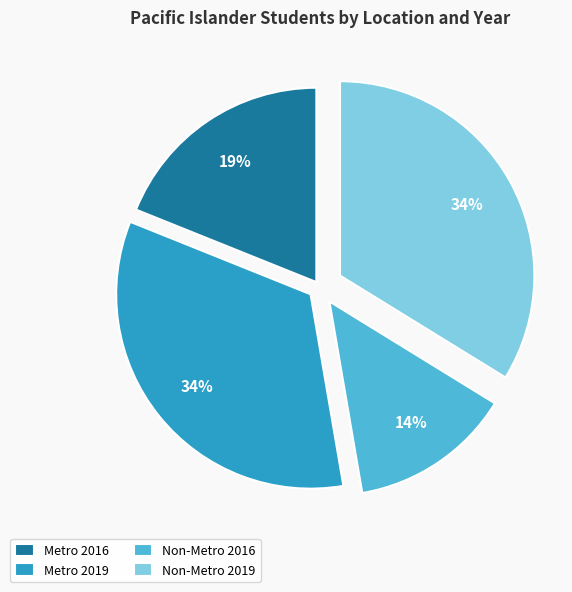

What percentage is the Metro 2019 slice, to the nearest percent?

34%